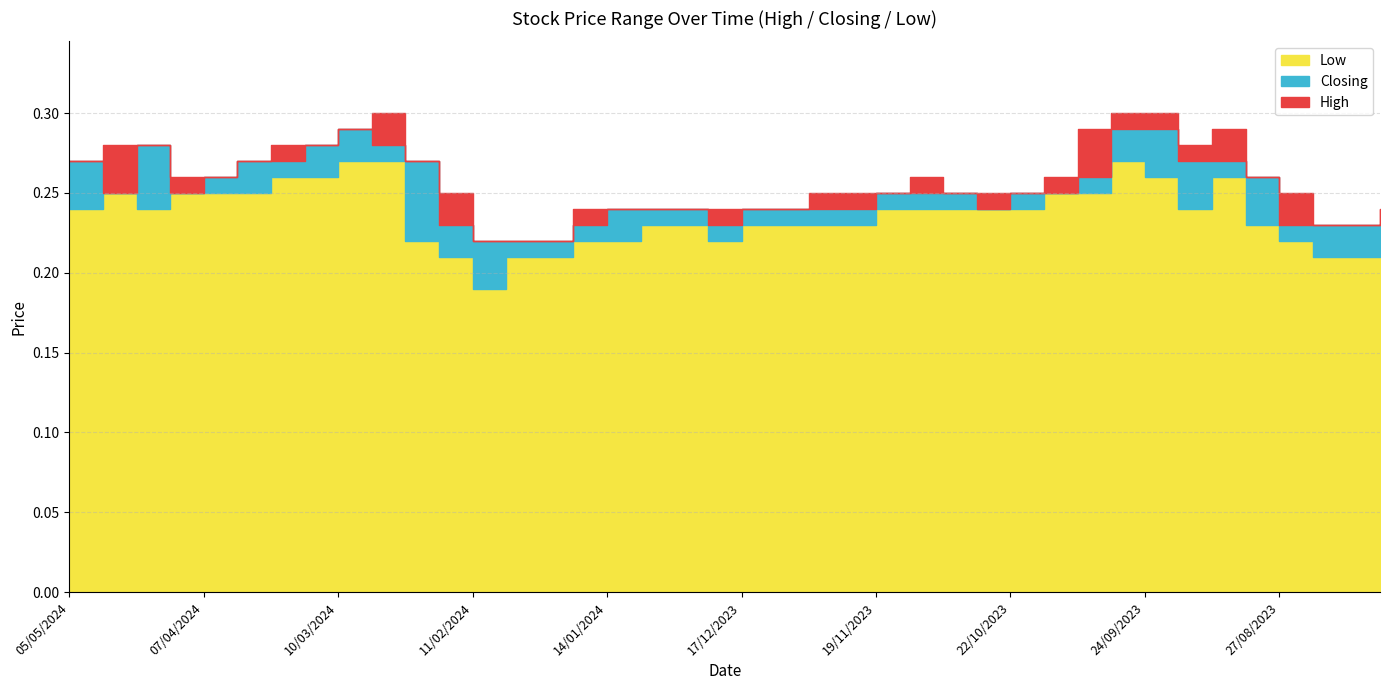

True or false: Low and Closing cross at least once.

False